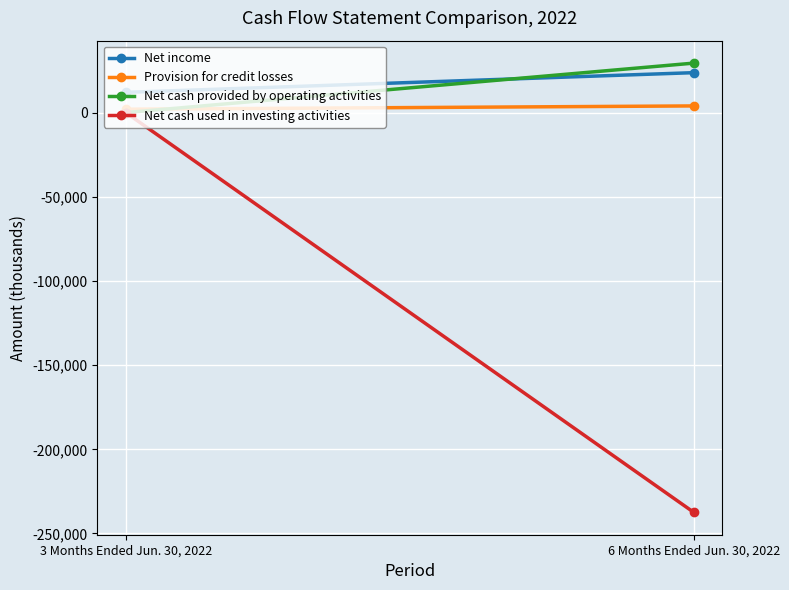

Reading right to left, transcribe all the data shown in this chart.

Net income: 6 Months Ended Jun. 30, 2022=23707	3 Months Ended Jun. 30, 2022=12014
Provision for credit losses: 6 Months Ended Jun. 30, 2022=3950	3 Months Ended Jun. 30, 2022=2000
Net cash provided by operating activities: 6 Months Ended Jun. 30, 2022=29373	3 Months Ended Jun. 30, 2022=0
Net cash used in investing activities: 6 Months Ended Jun. 30, 2022=-237396	3 Months Ended Jun. 30, 2022=0